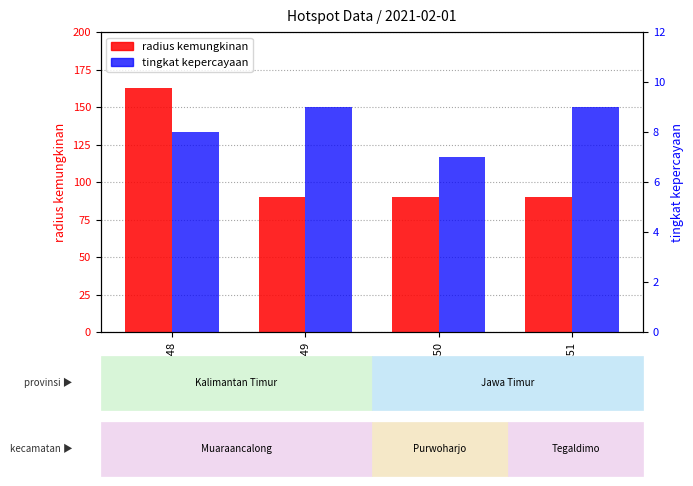

How many bars are there in each group?

2